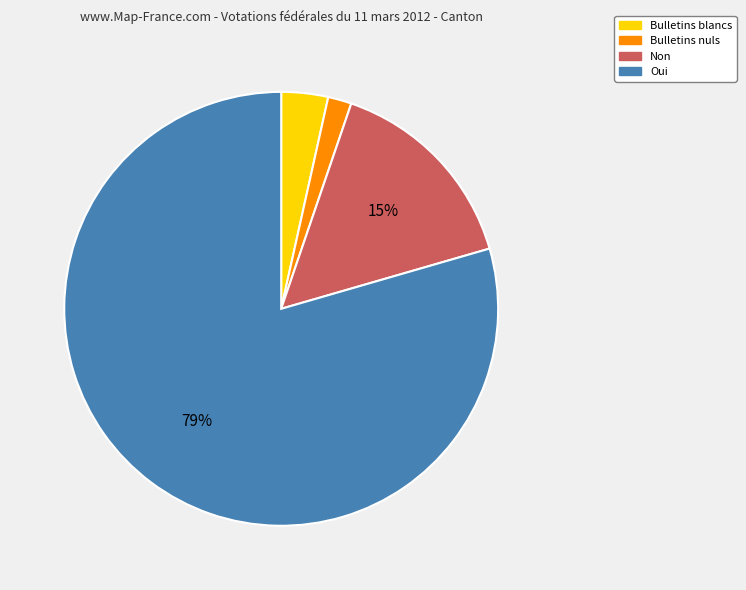

Which slice is the smallest?

Bulletins nuls